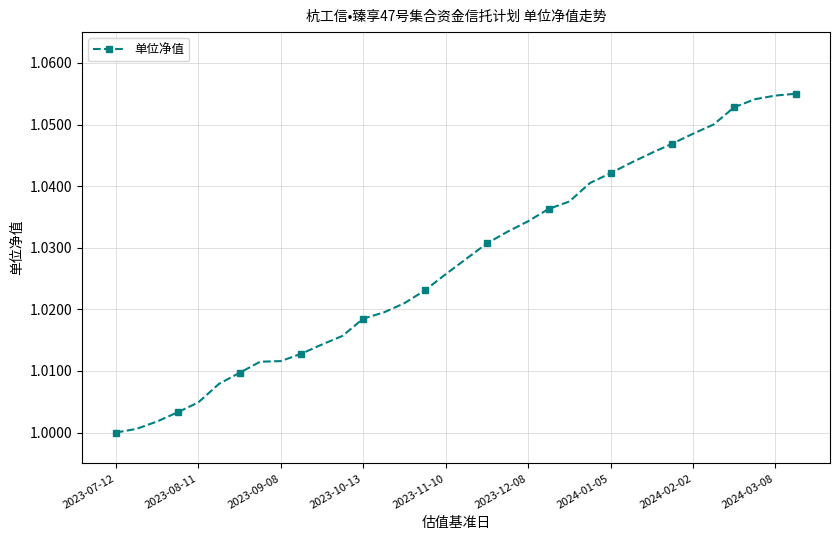

What is the sum of all values?

34.9